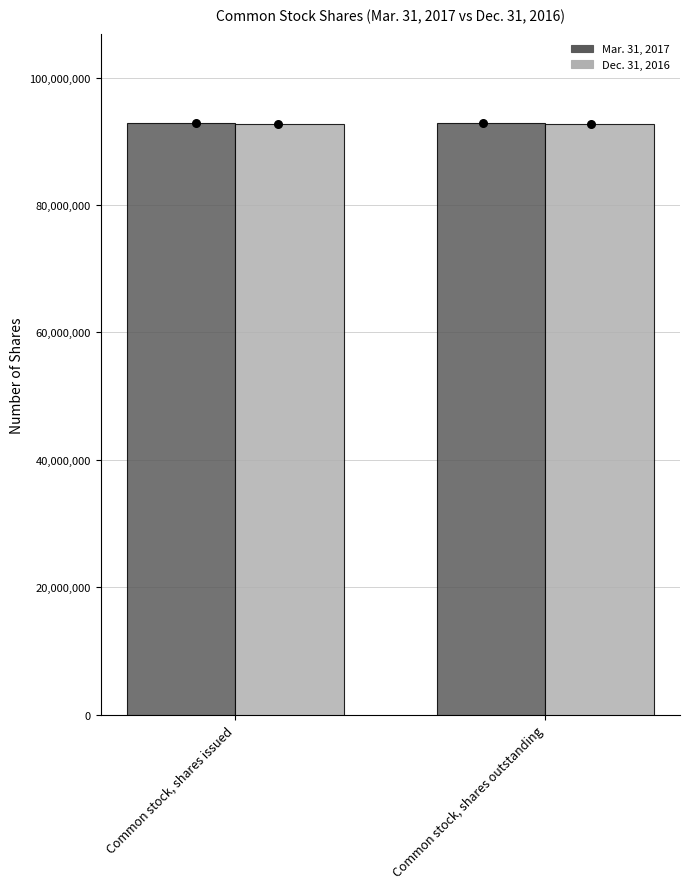

Is the value of Mar. 31, 2017 at Common stock, shares issued greater than the value of Dec. 31, 2016 at Common stock, shares outstanding?

Yes